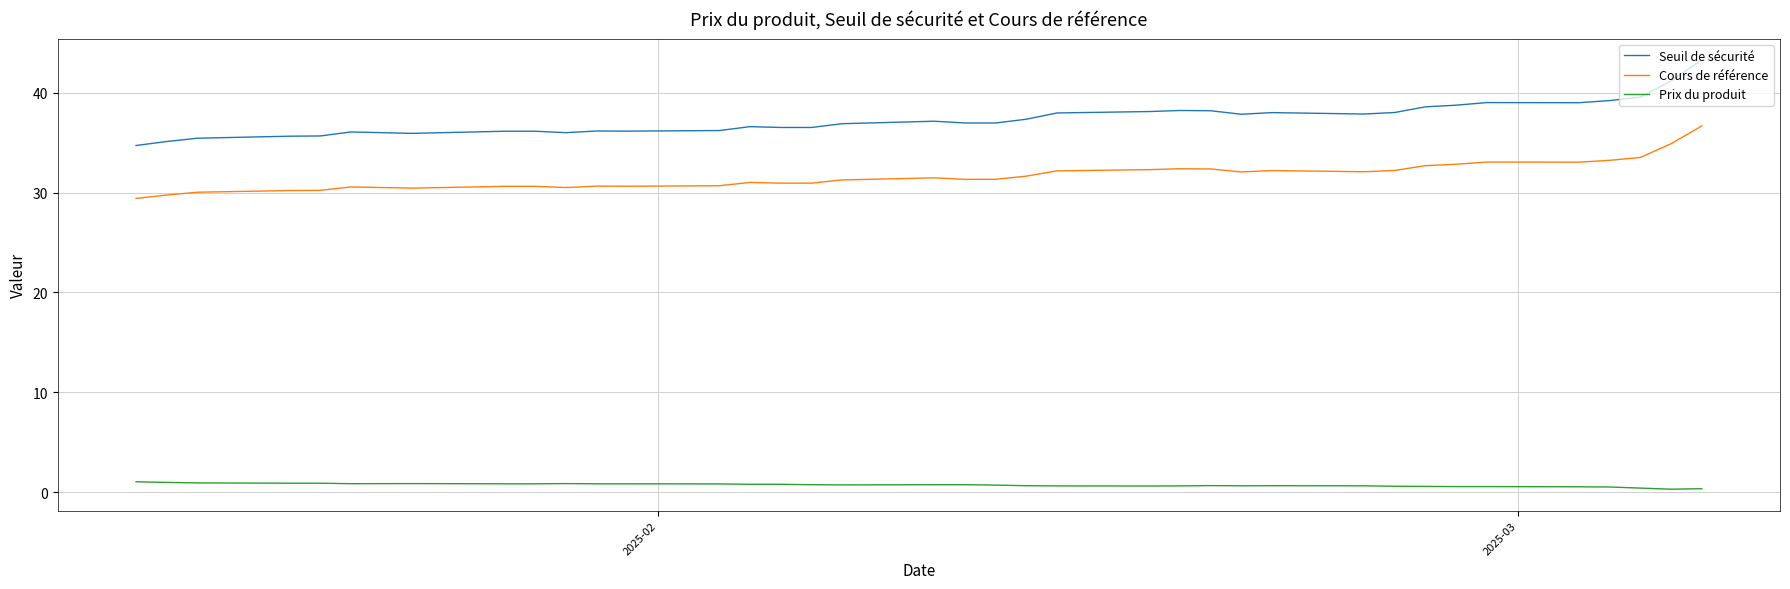

List the series in order of their peak value, highest first.

Seuil de sécurité, Cours de référence, Prix du produit